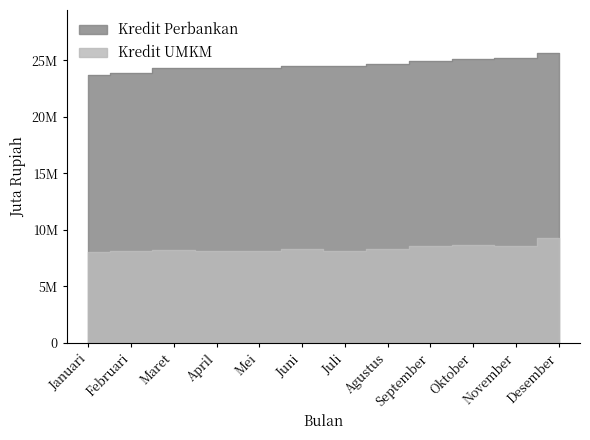

At which label does Kredit UMKM reach its minimum?

Januari